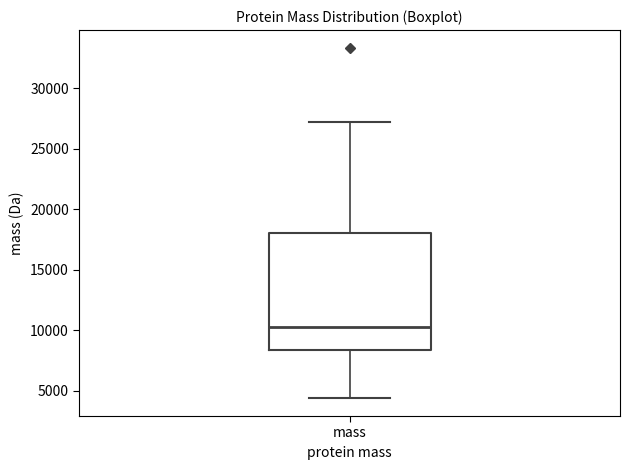

Where is the lower edge of the box for mass on the y-axis? The values are not printed on the chart, so give them approximately, as read against the axis.

8500